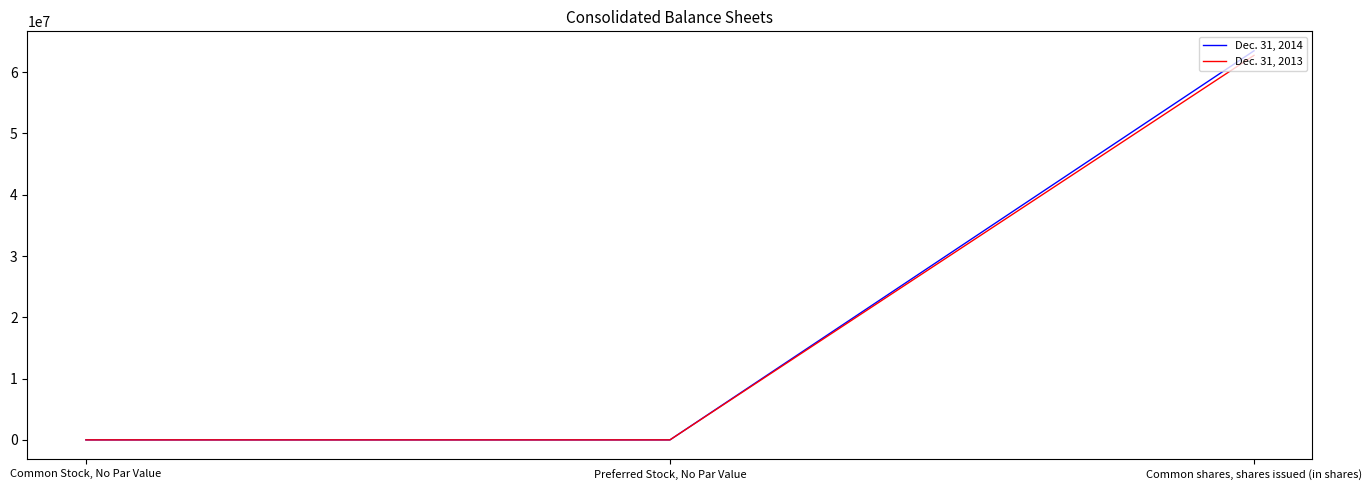

Count the Dec. 31, 2013 values in the range 0 to 62733762.

3